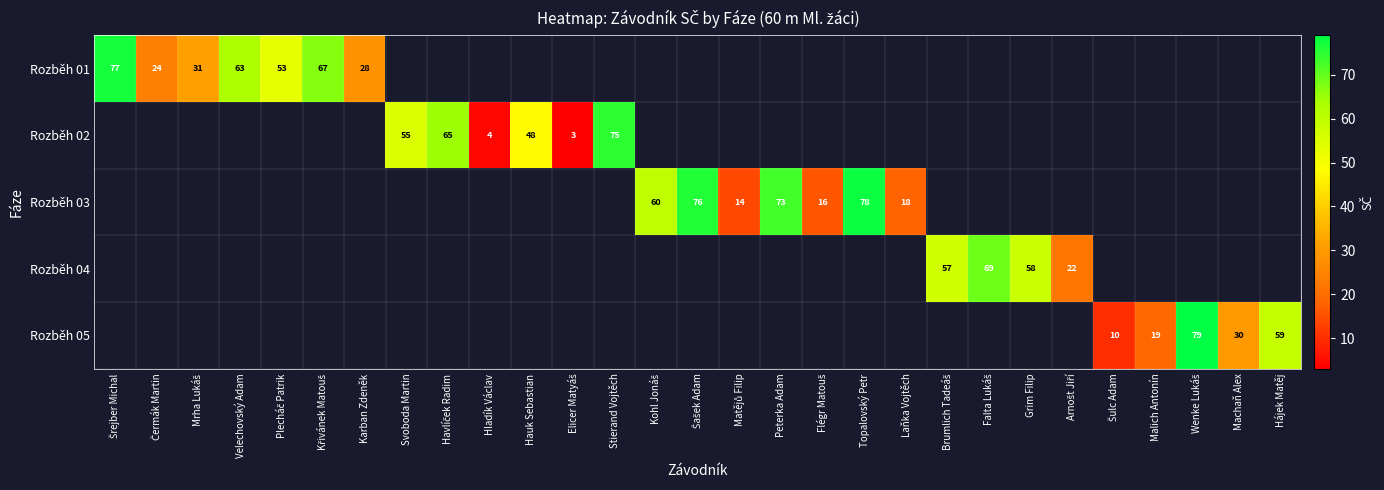

True or false: Rozběh 03 has a value of 18 at Laňka Vojtěch.

True